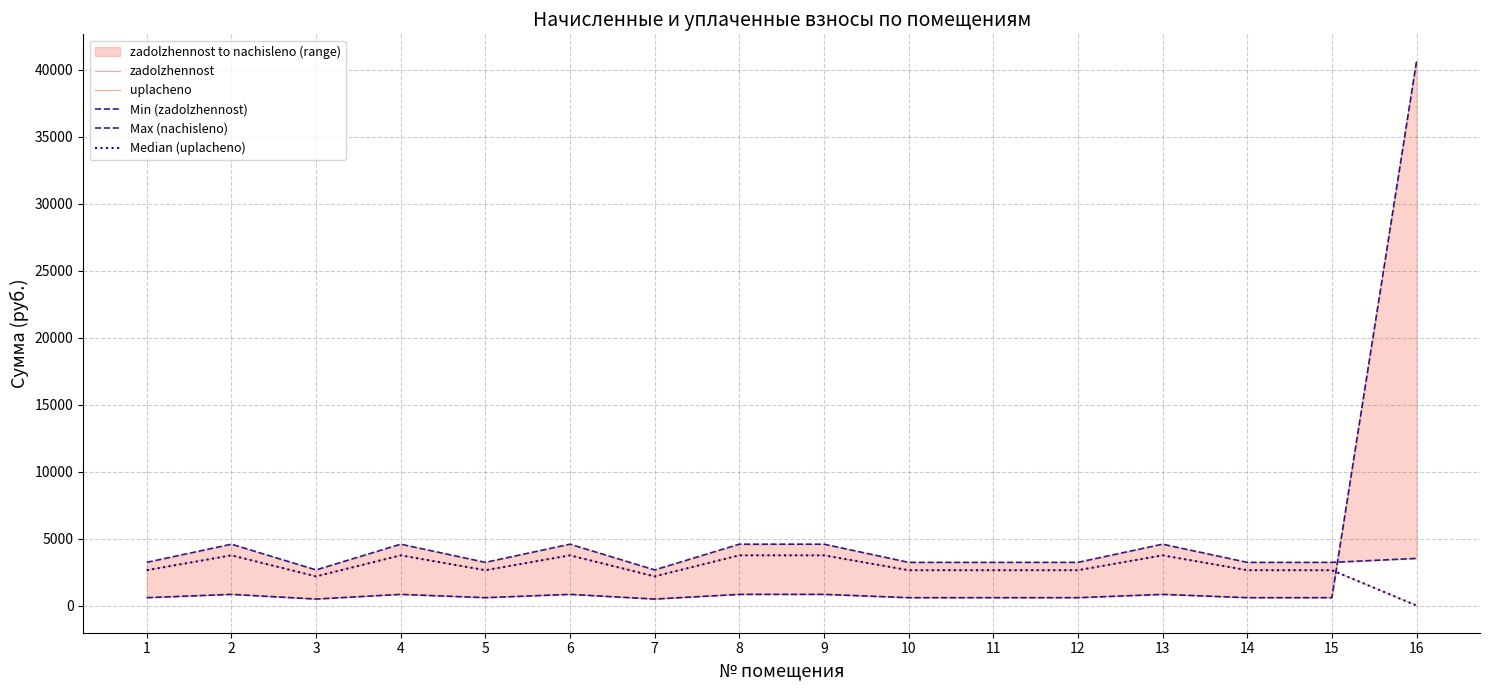

Read the zadolzhennost value at 8.

832.7